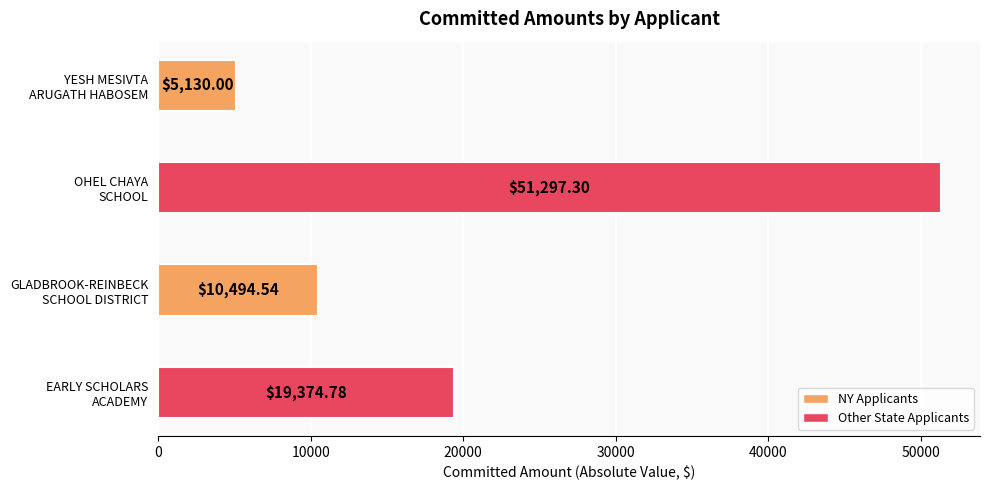

What is the difference between the maximum and minimum values?

46167.3